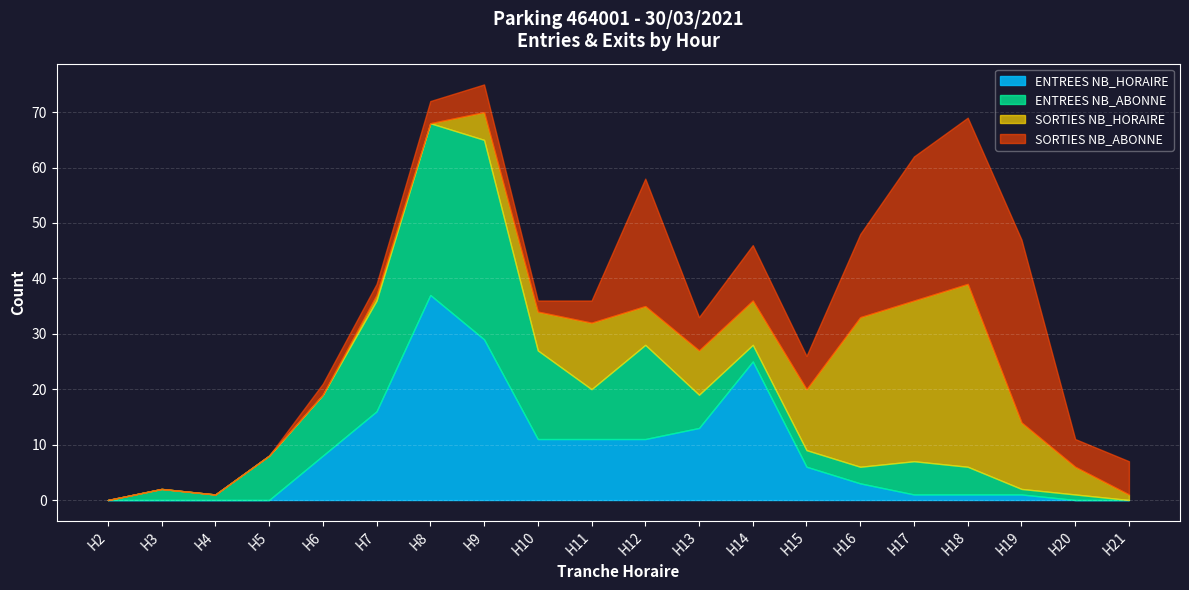

What is the value of the ENTREES NB_HORAIRE point at the 6th from the left?

16